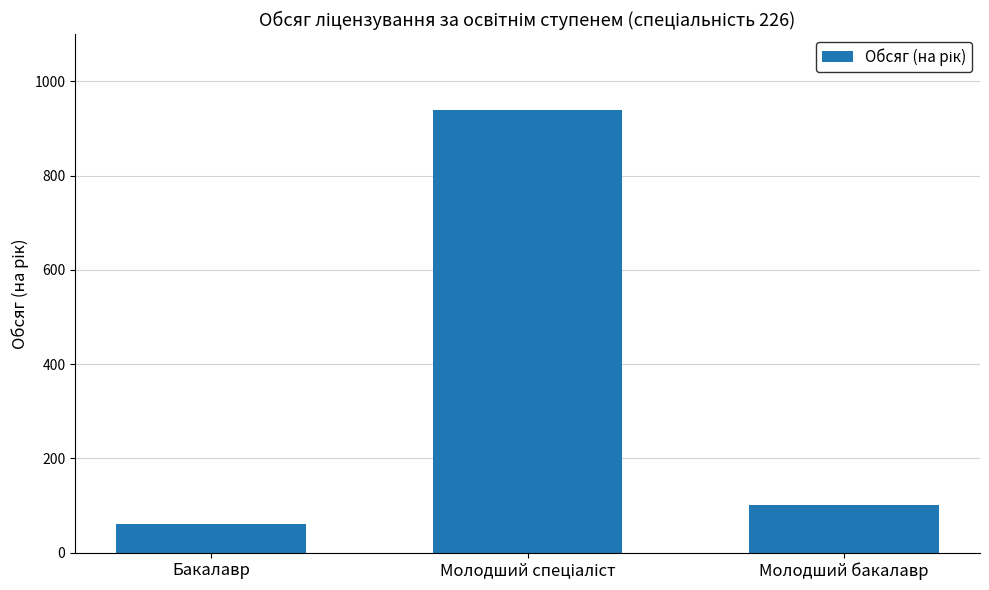

Which label corresponds to the smallest value in the chart?

Бакалавр